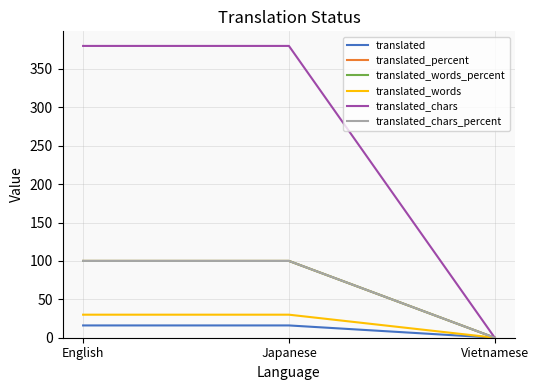

At which label is translated_chars closest to 190?

English